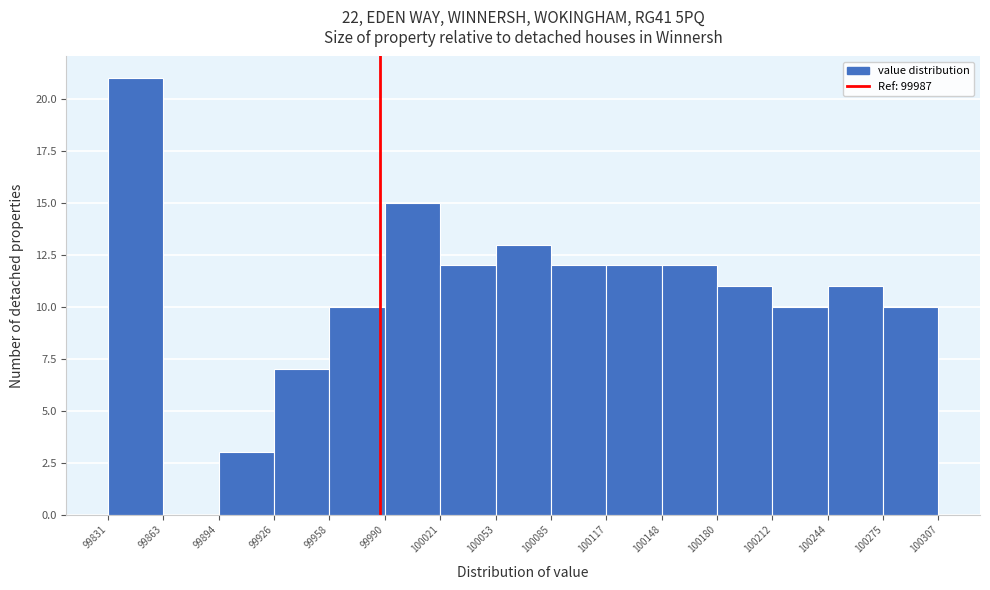

Reading left to right, list every bar in this chart as the range it spans on the x-axis followed by its height. The values are not printed on the chart, so give them approximately, as read against the axis.

99831 to 99863: 21
99863 to 99894: 0
99894 to 99926: 3
99926 to 99958: 7
99958 to 99990: 10
99990 to 100021: 15
100021 to 100053: 12
100053 to 100085: 13
100085 to 100117: 12
100117 to 100148: 12
100148 to 100180: 12
100180 to 100212: 11
100212 to 100244: 10
100244 to 100275: 11
100275 to 100307: 10